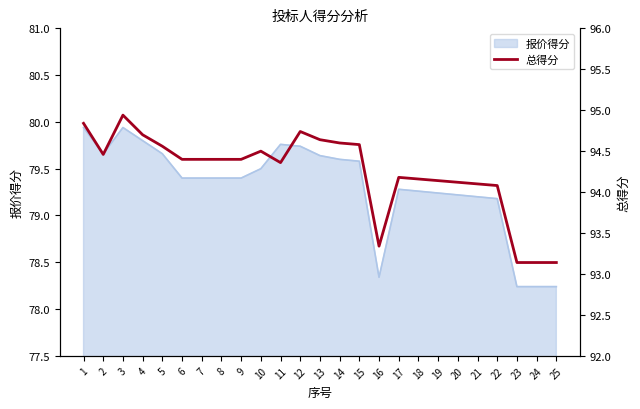

The value at 14 is 94.6. True or false?

True